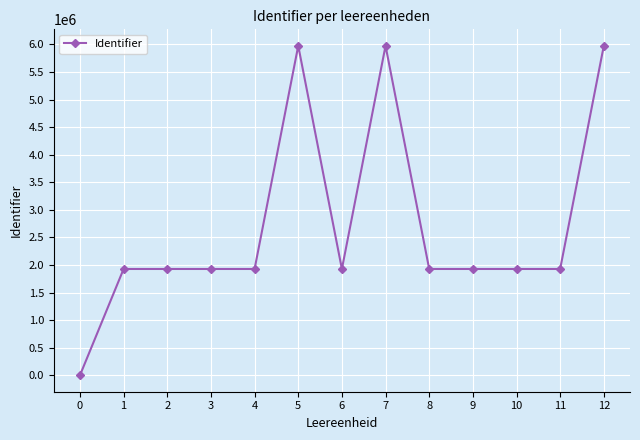

True or false: the data has more than 0 interior local peaks.

True